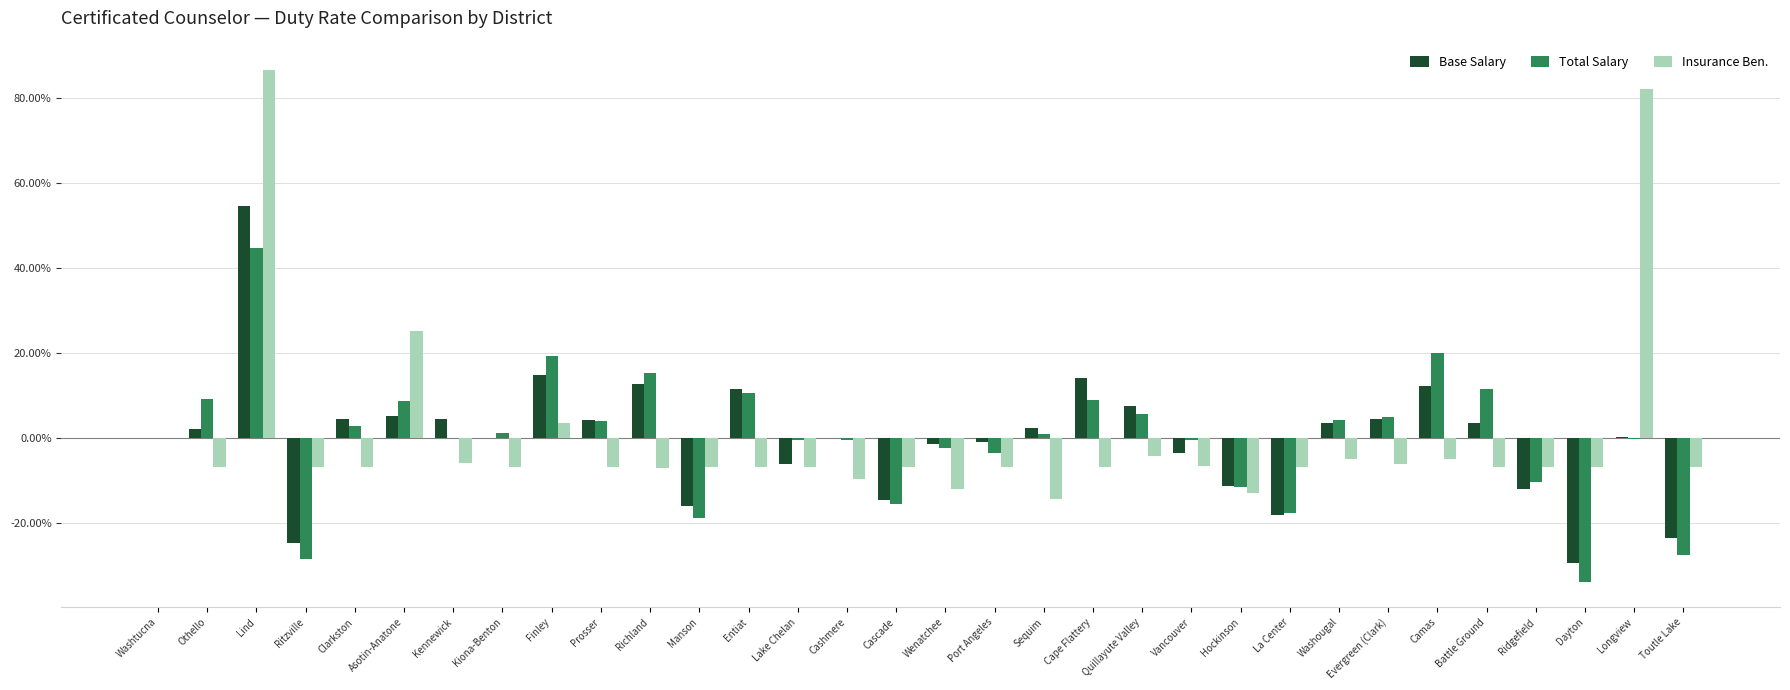

What is the greatest value displayed?

86.4